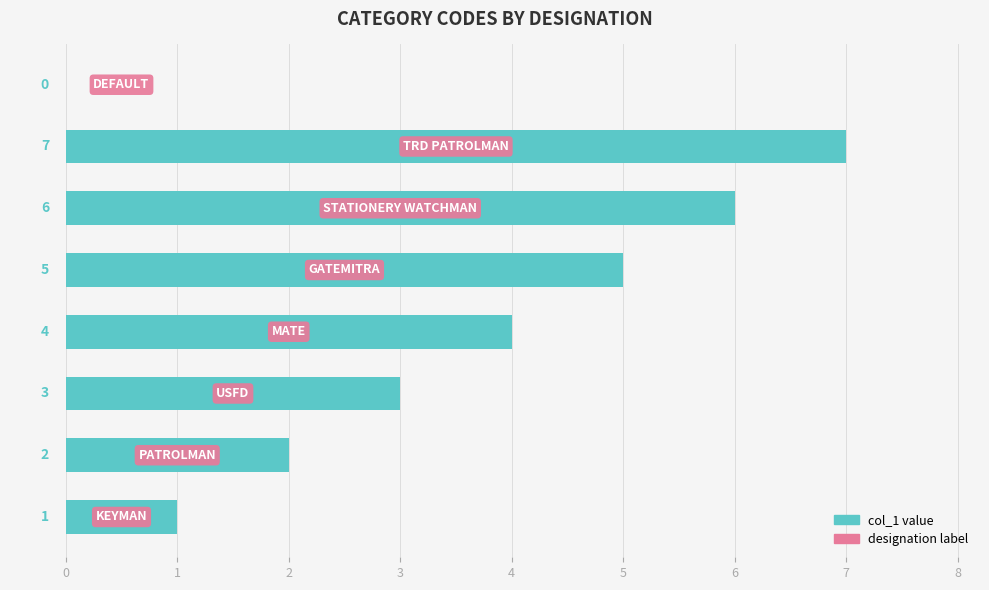

How many values are between 2 and 6?

5